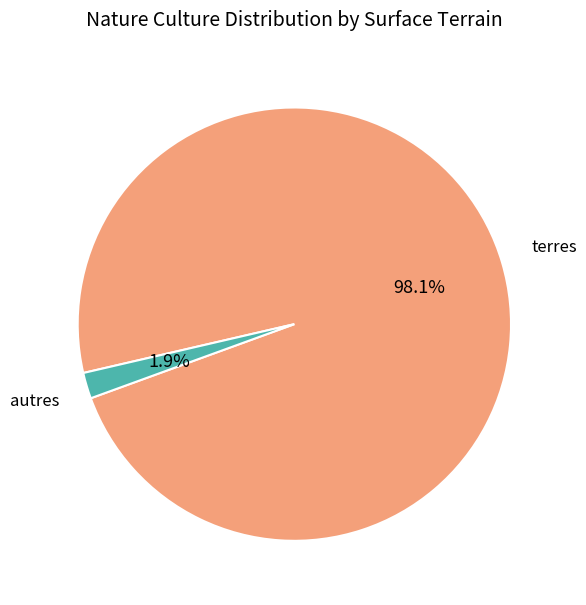

Is there a majority slice in this chart?

Yes